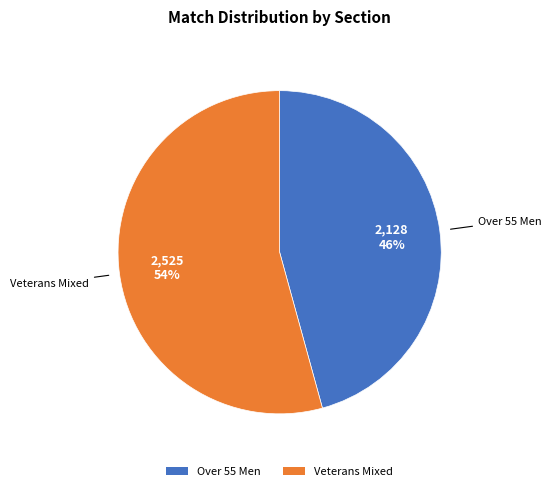

Count the number of slices in the pie.

2